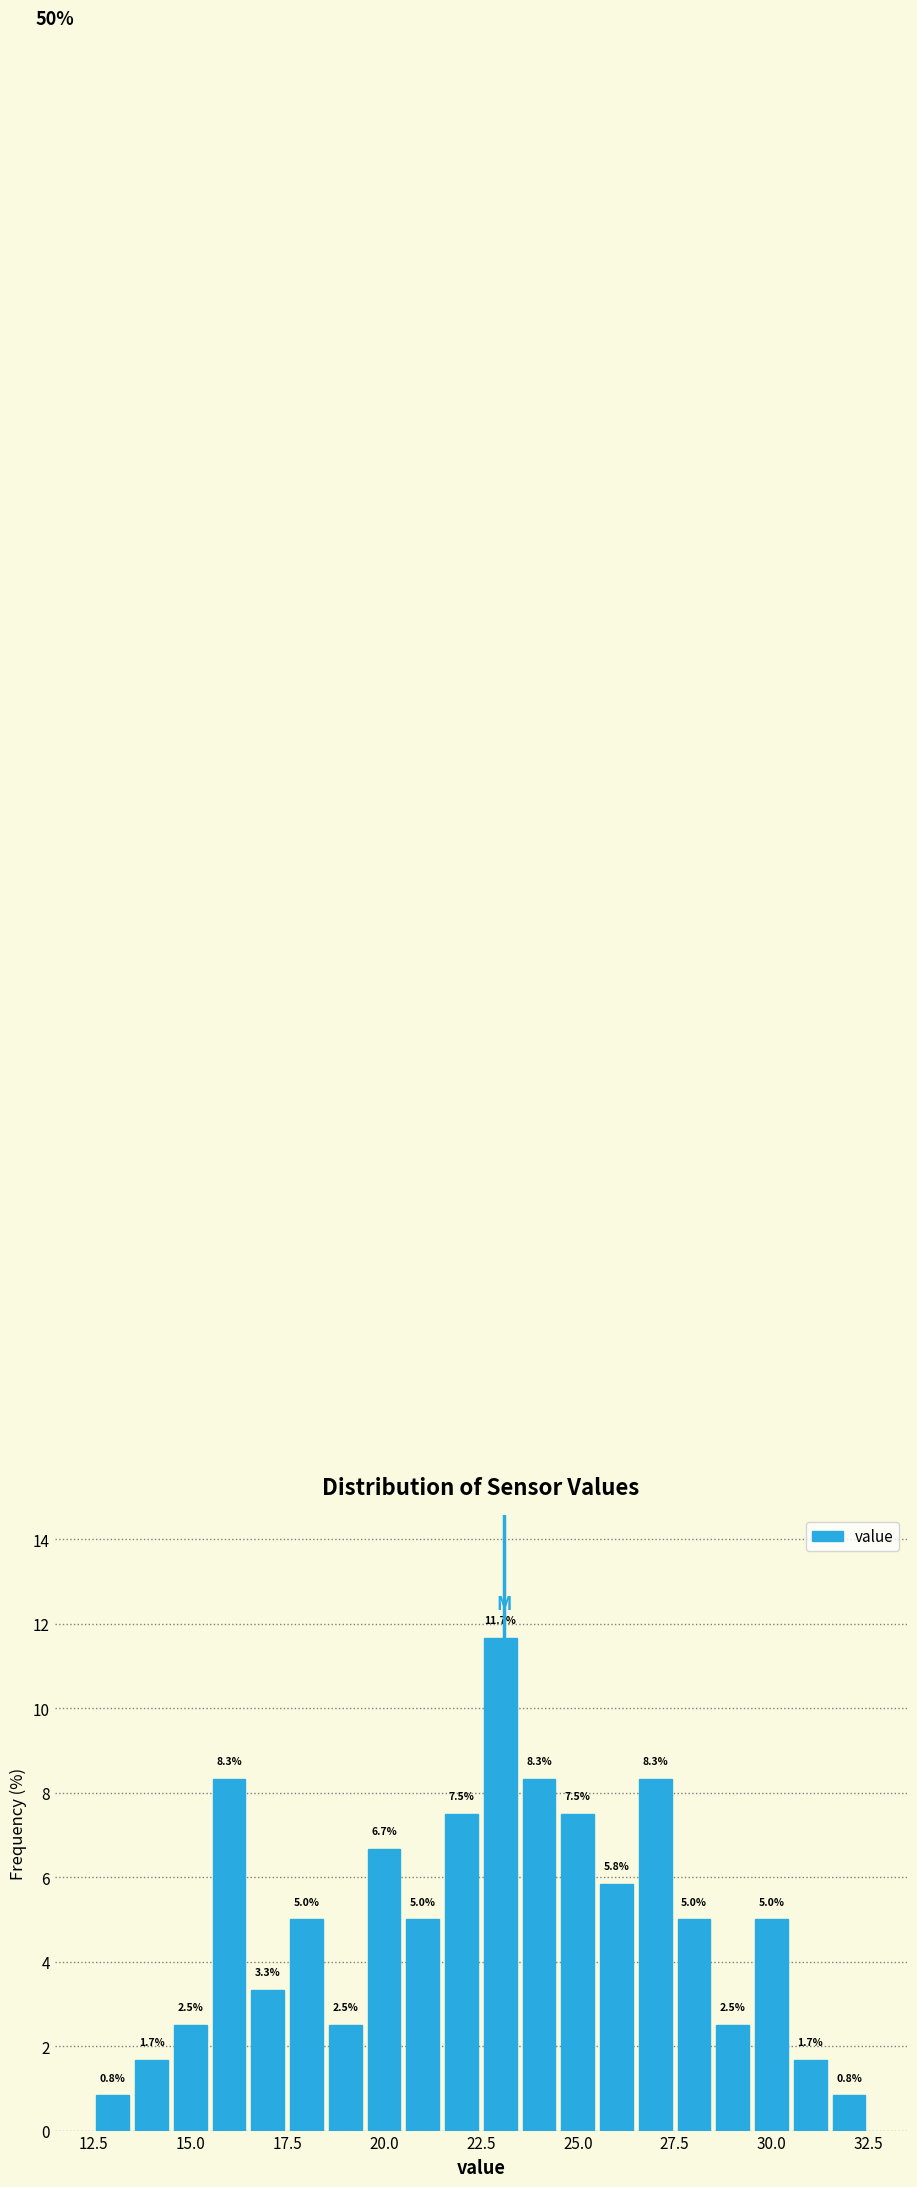

Around what value on the x-axis is the tallest bar? Give the approximate position of its centre, as read against the axis.

23.0